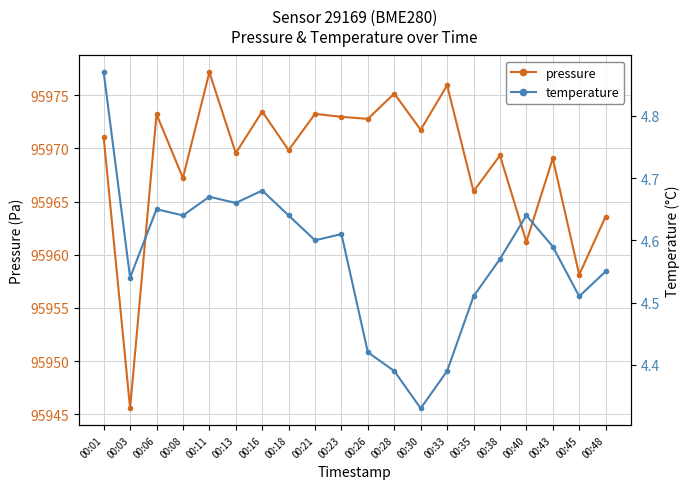

True or false: temperature has more than 0 interior local peaks.

True